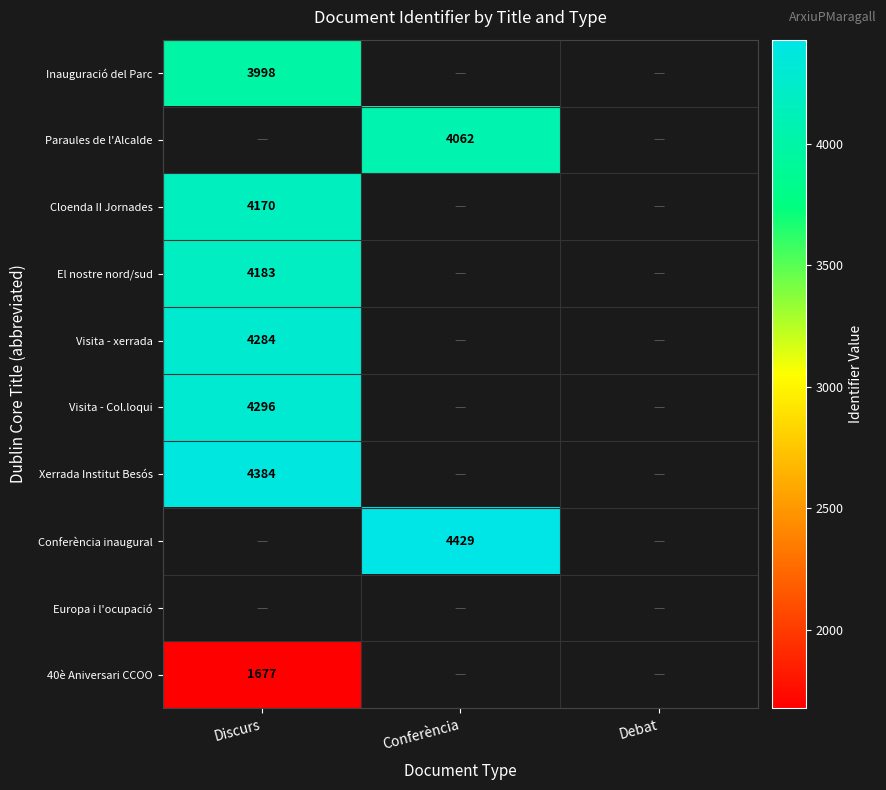

The Paraules de l'Alcalde series shows 4062 at Conferència. True or false?

True